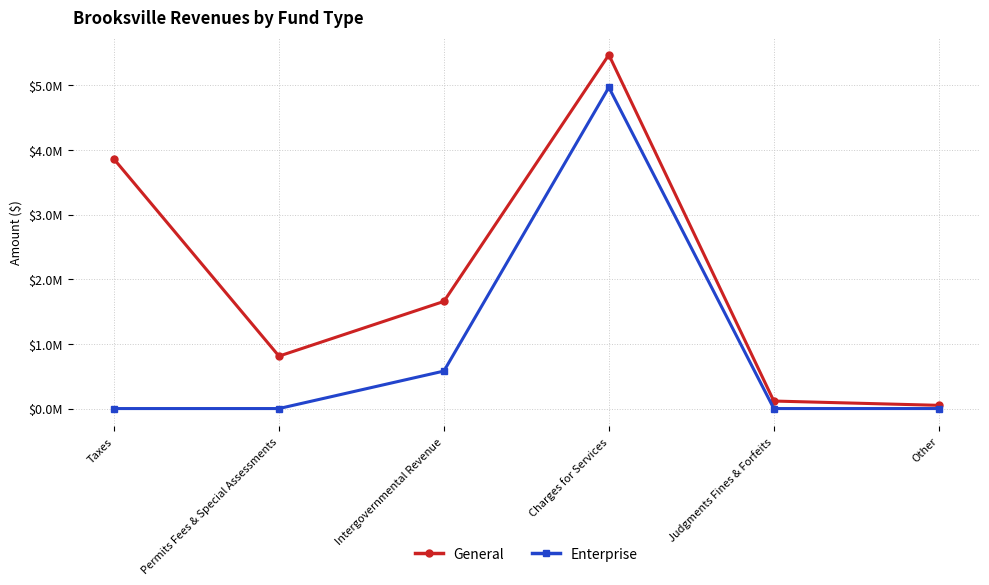

At which category does General reach its first local valley?

Permits Fees & Special Assessments